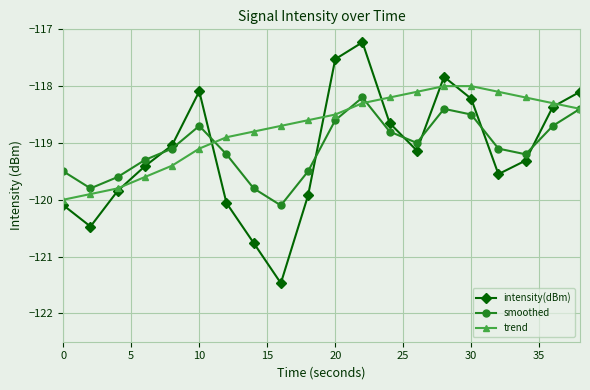

Which series ends up on top after the final intersection of smoothed and intensity(dBm)?

intensity(dBm)